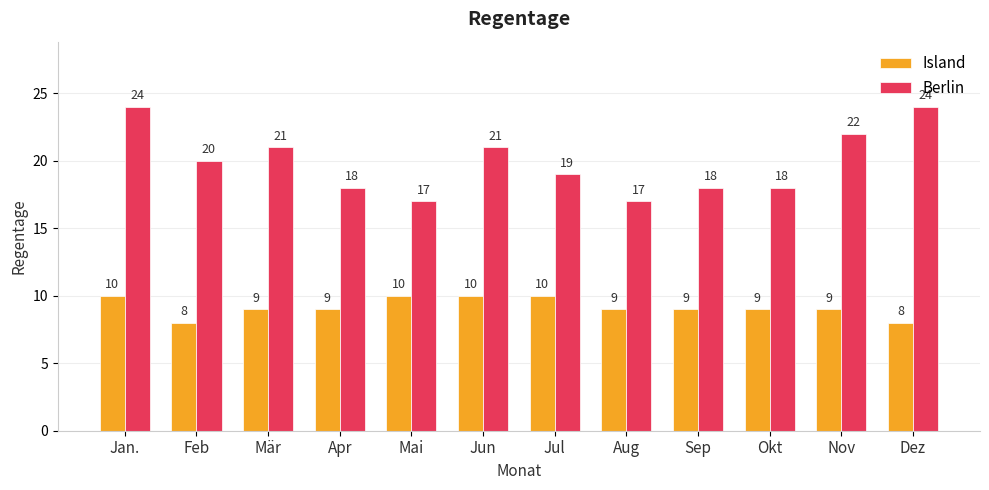

What is the maximum value for Berlin?

24